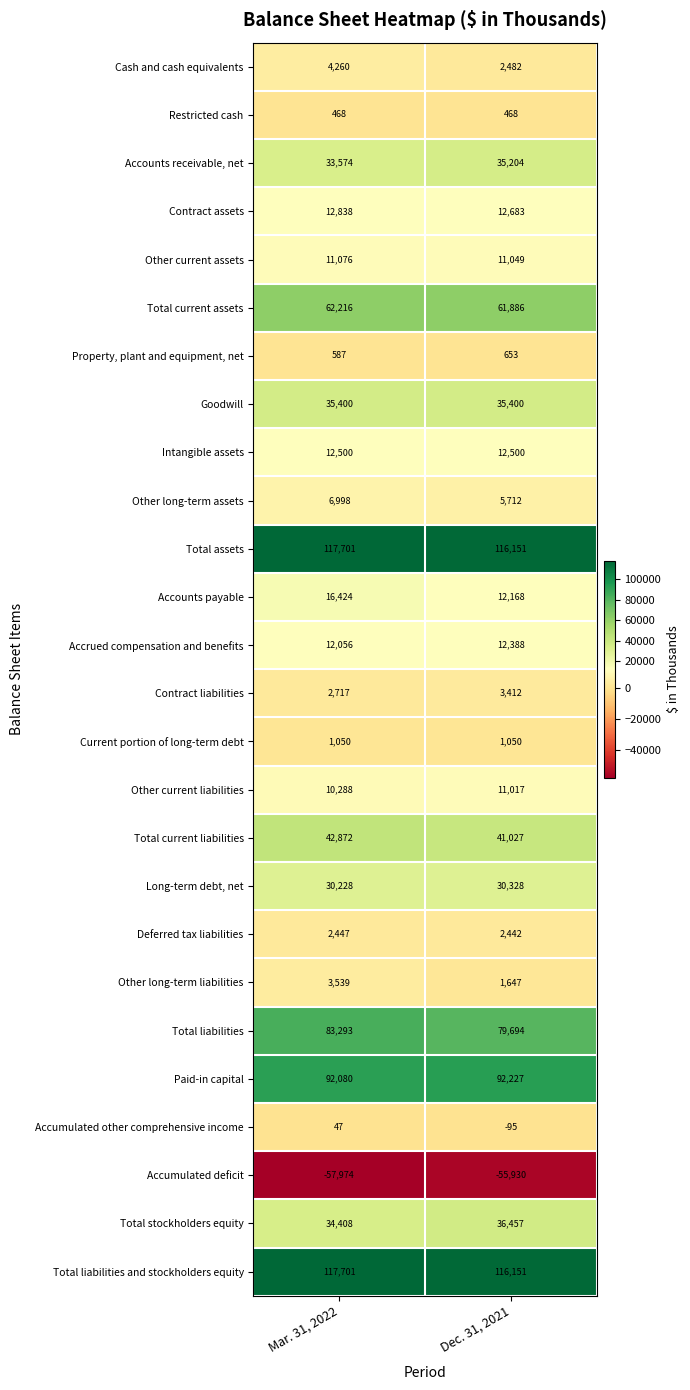

What is the difference between the highest and lowest values at Dec. 31, 2021?

172081